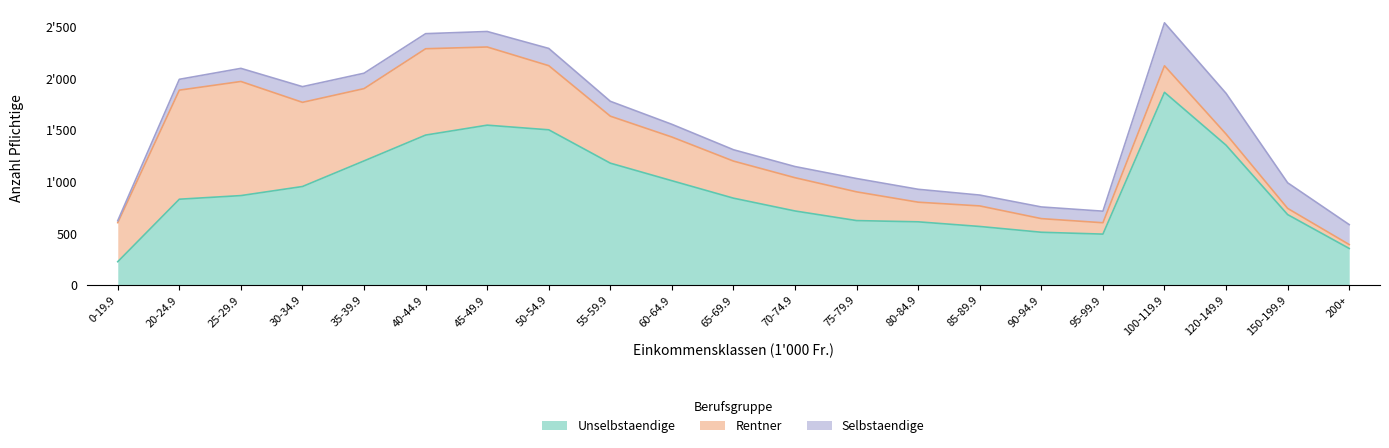

What is the sum of the Unselbstaendige values at 150-199.9 and 65-69.9?

1521